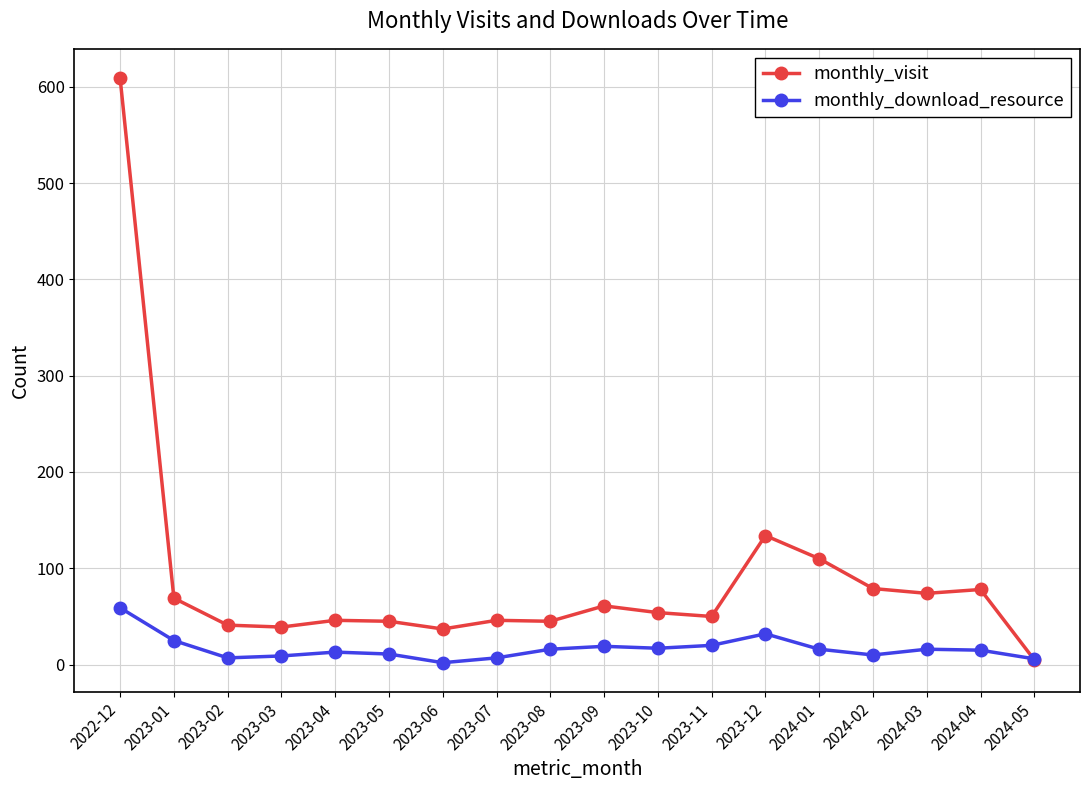

Which series has the widest spread of values?

monthly_visit